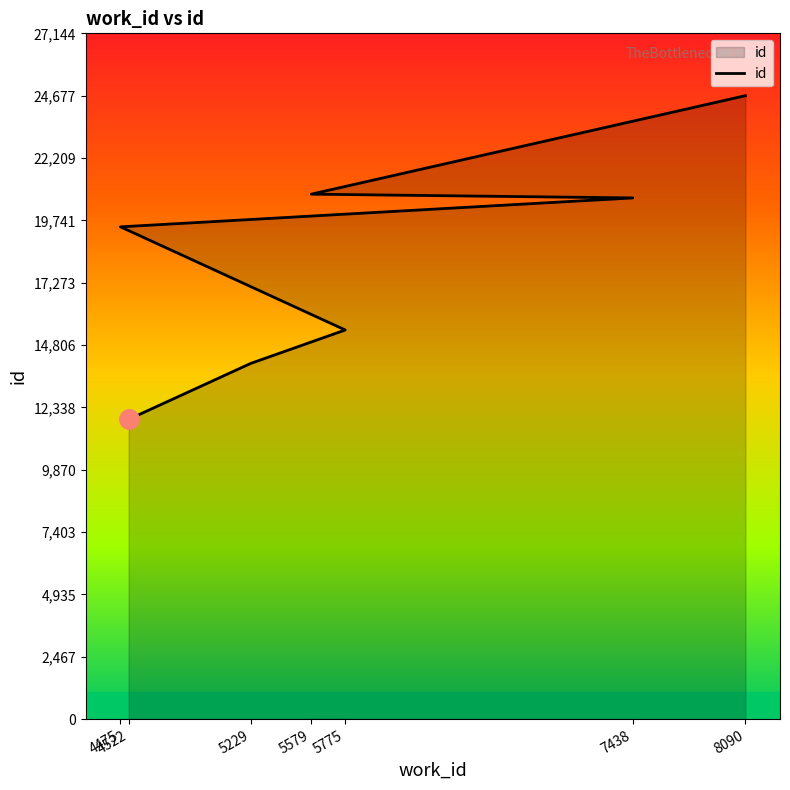

How many lines are shown in the chart?

1